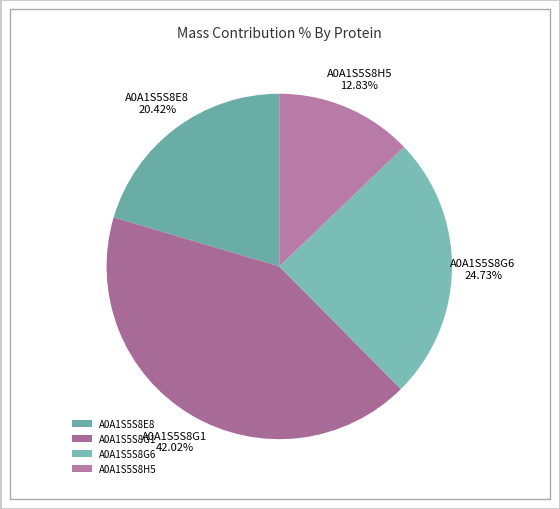

Count the number of slices in the pie.

4